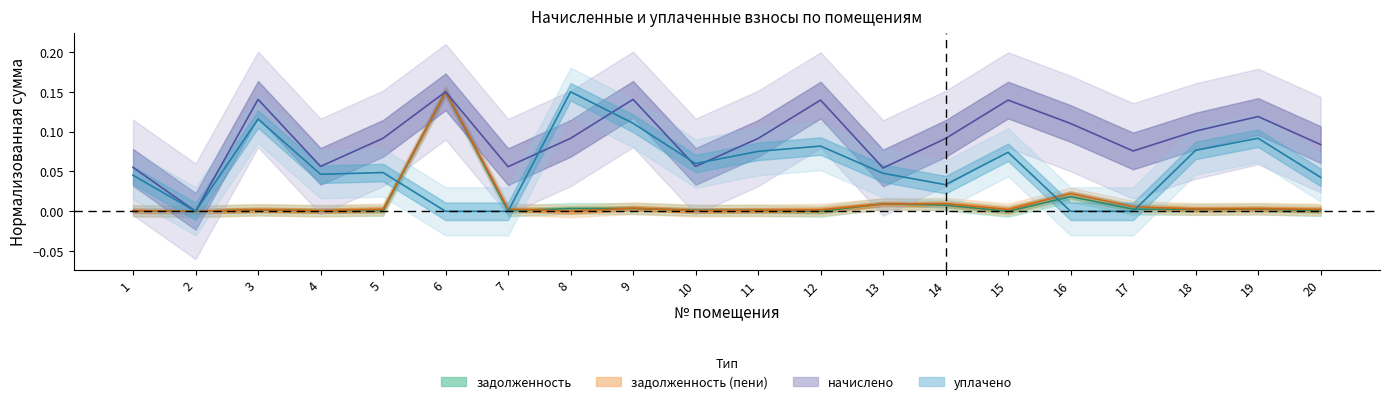

What are all the series names shown in the legend?

задолженность, задолженность_пени, начислено, уплачено